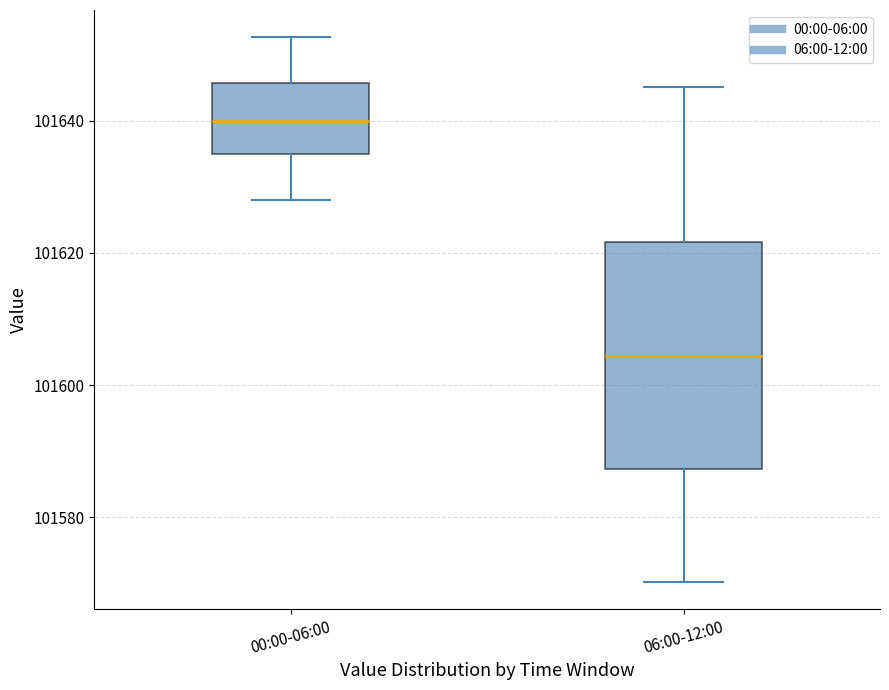

Reading left to right, transcribe this box plot: for each box, give where its median line is, the range the box spans, and where its two whiskers end, as read against the y-axis. The values are not printed on the chart, so give them approximately, as read against the axis.

00:00-06:00: median 101640, box 101634 to 101646, whiskers 101628 to 101652
06:00-12:00: median 101604, box 101588 to 101622, whiskers 101570 to 101646